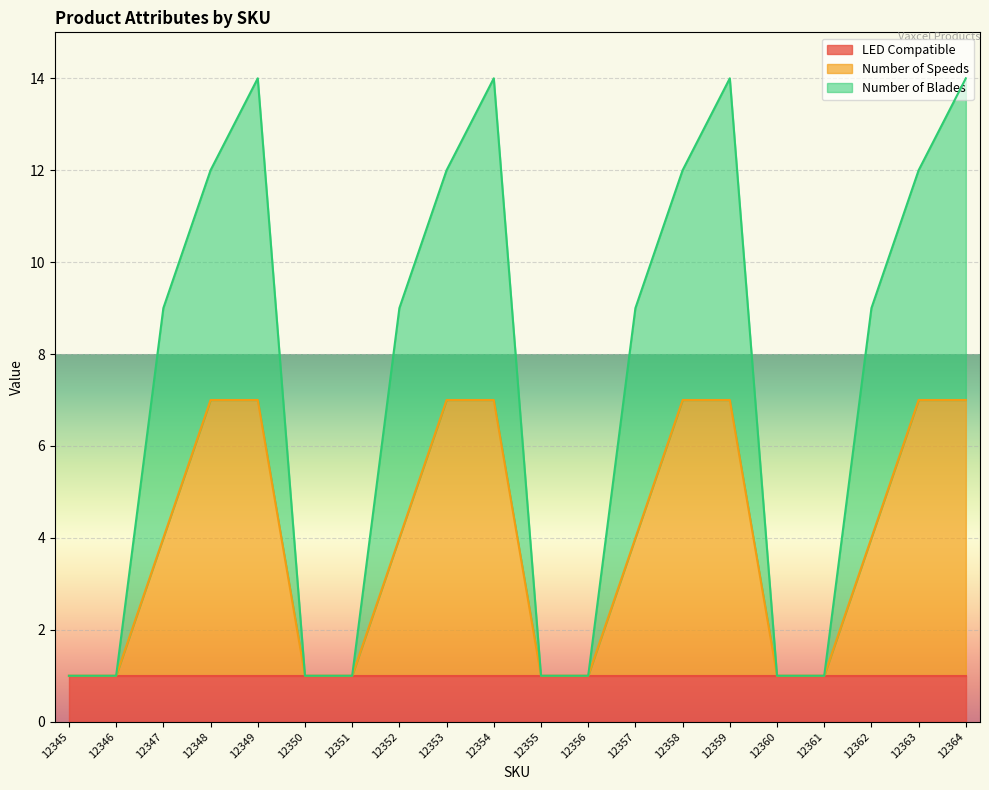

Count the Number of Speeds values in the range 1 to 7.

20